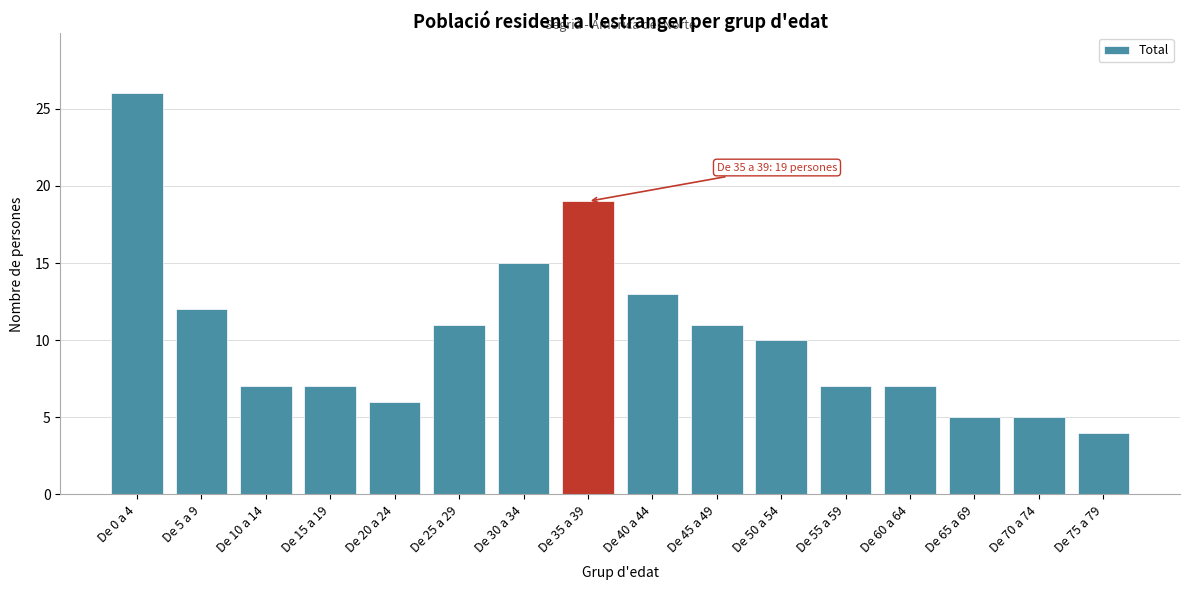

Reading left to right, what are all the values shown in this chart?

De 0 a 4=26	De 5 a 9=12	De 10 a 14=7	De 15 a 19=7	De 20 a 24=6	De 25 a 29=11	De 30 a 34=15	De 35 a 39=19	De 40 a 44=13	De 45 a 49=11	De 50 a 54=10	De 55 a 59=7	De 60 a 64=7	De 65 a 69=5	De 70 a 74=5	De 75 a 79=4